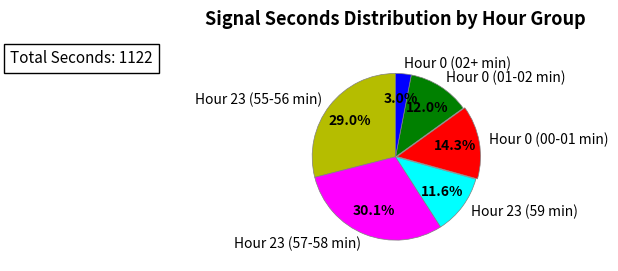

Does any single category account for the majority?

No